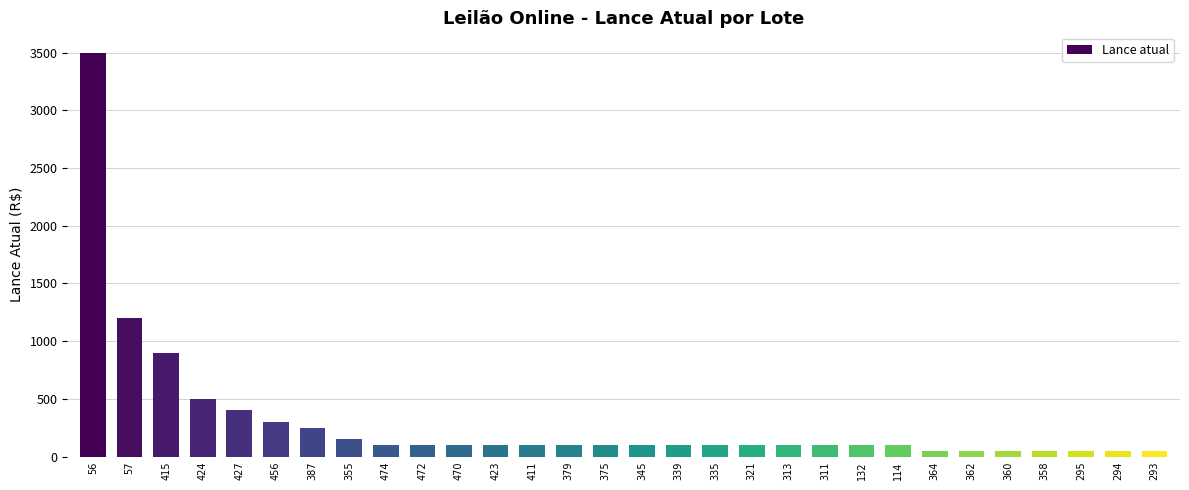

What is the label of the 24th bar from the left?

364